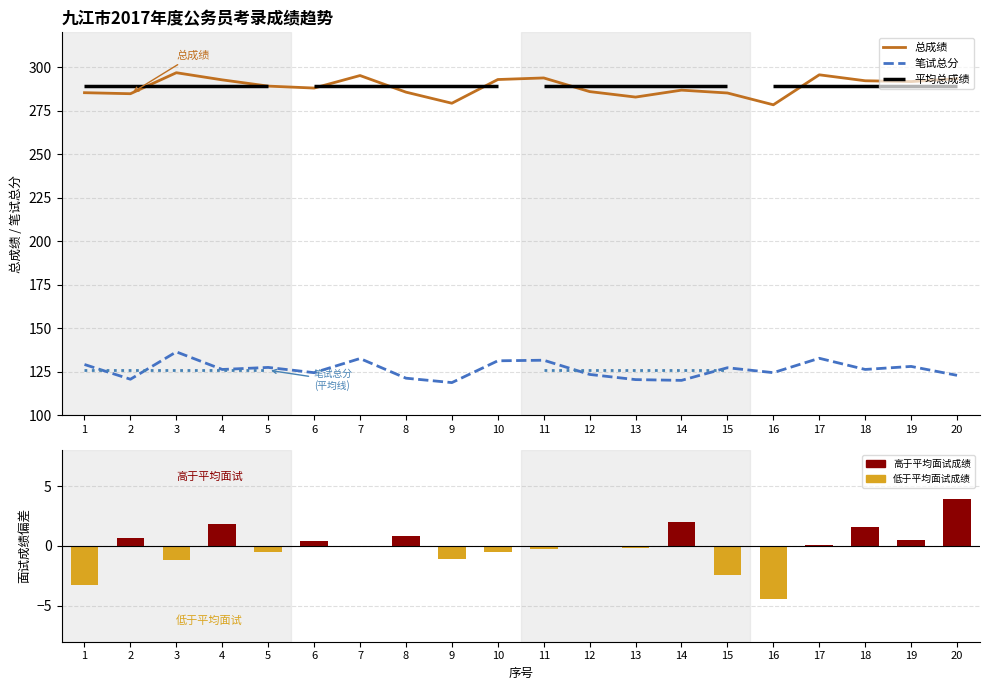

What is the sum of all 总成绩 values?

5775.6